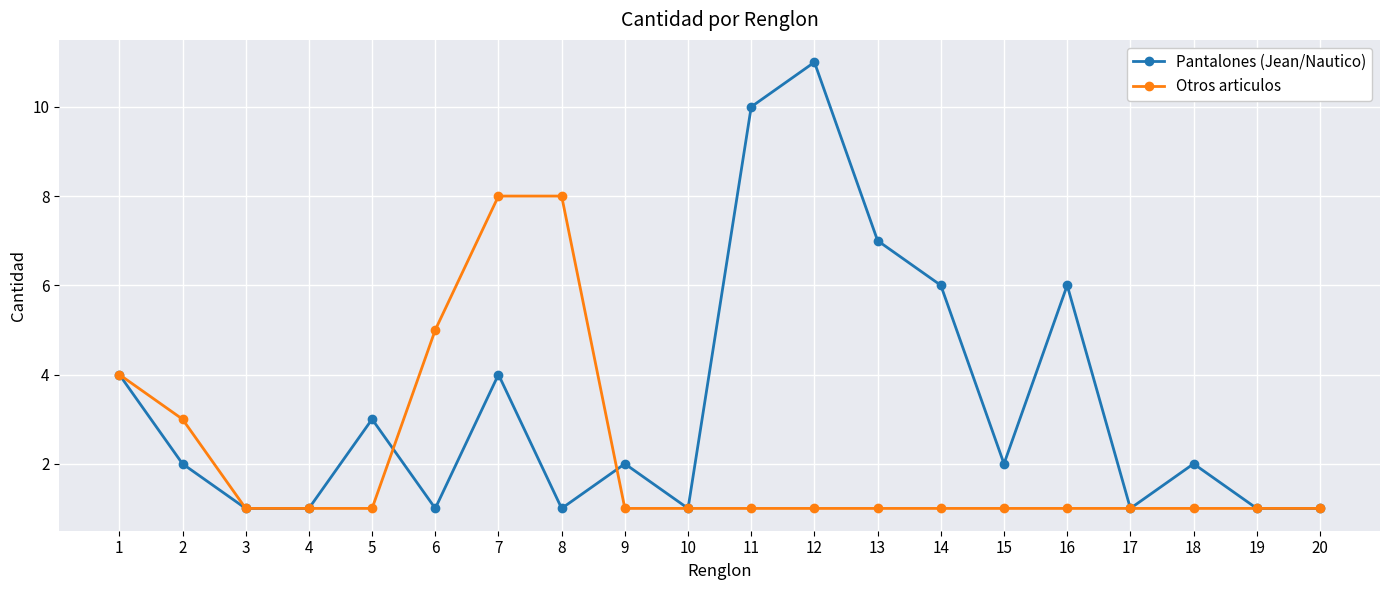

What is the value of the Pantalones (Jean/Nautico) point at the 6th from the left?

1